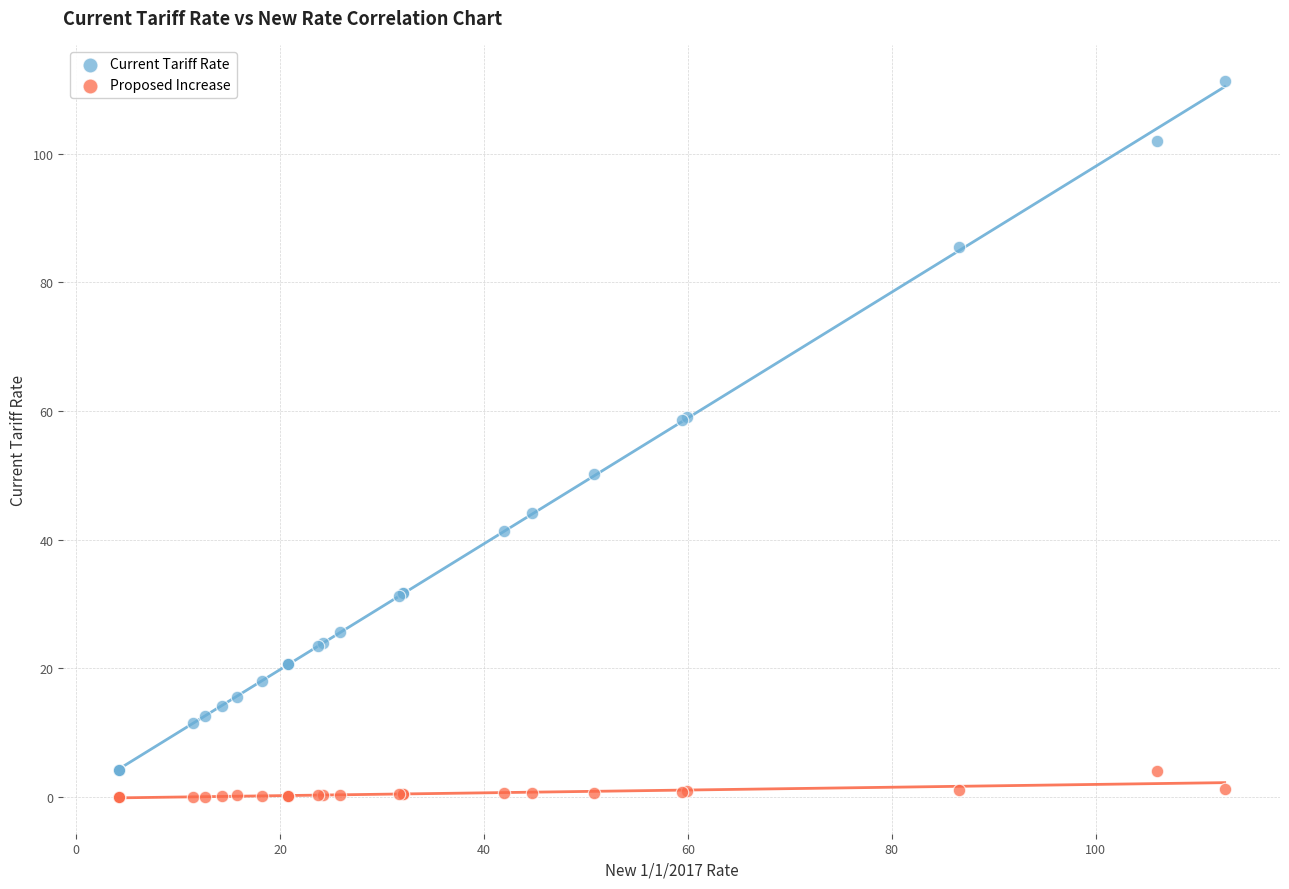

Which series has the largest Y range (max minus min)?

Current Tariff Rate